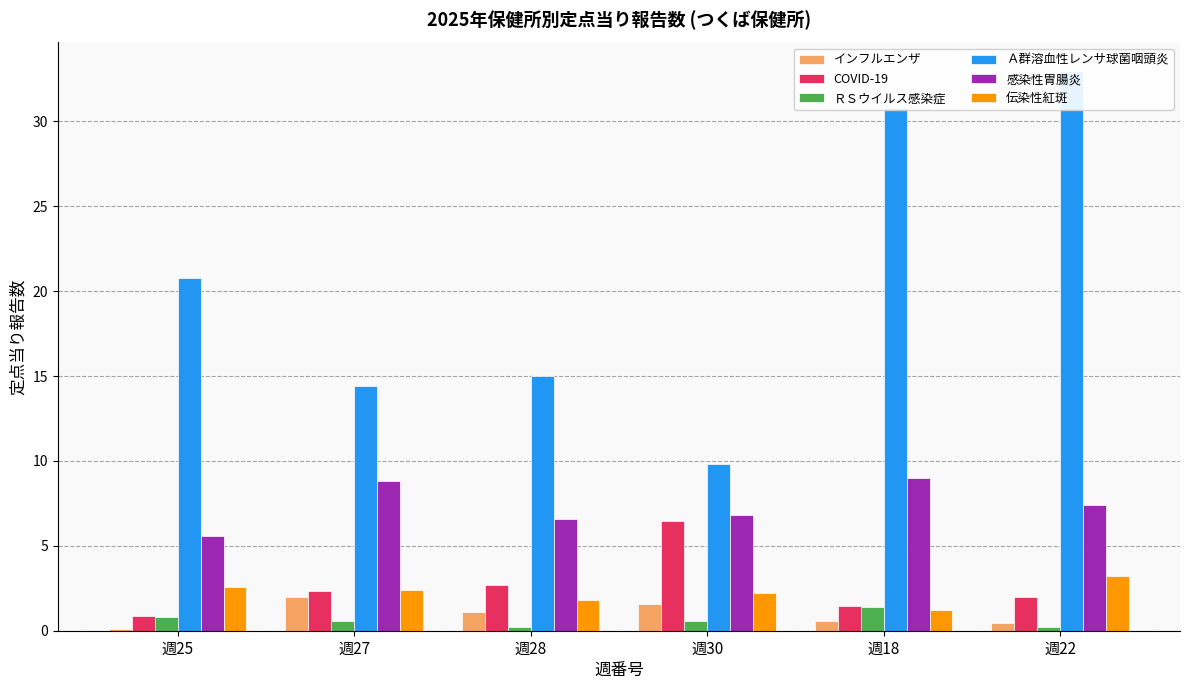

Which category has the highest value across all series?

週22